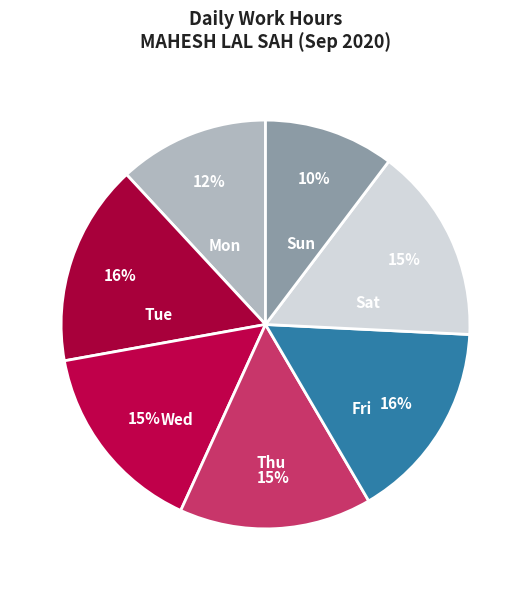

Is the sum of Fri and Sat greater than half?

No